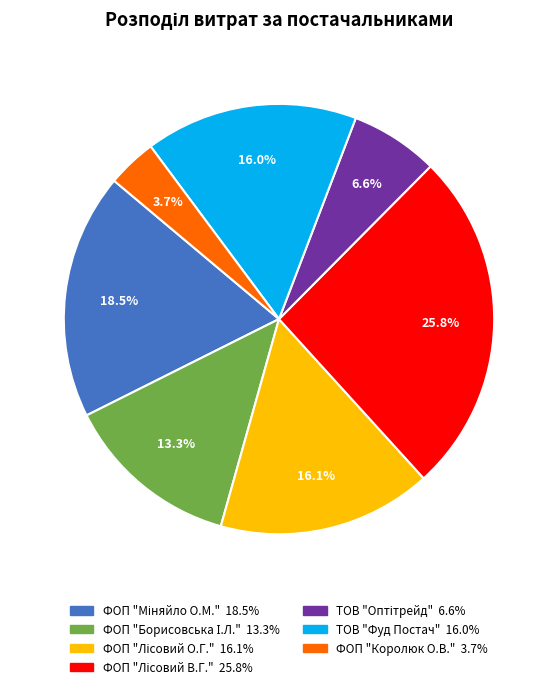

Is there a majority slice in this chart?

No